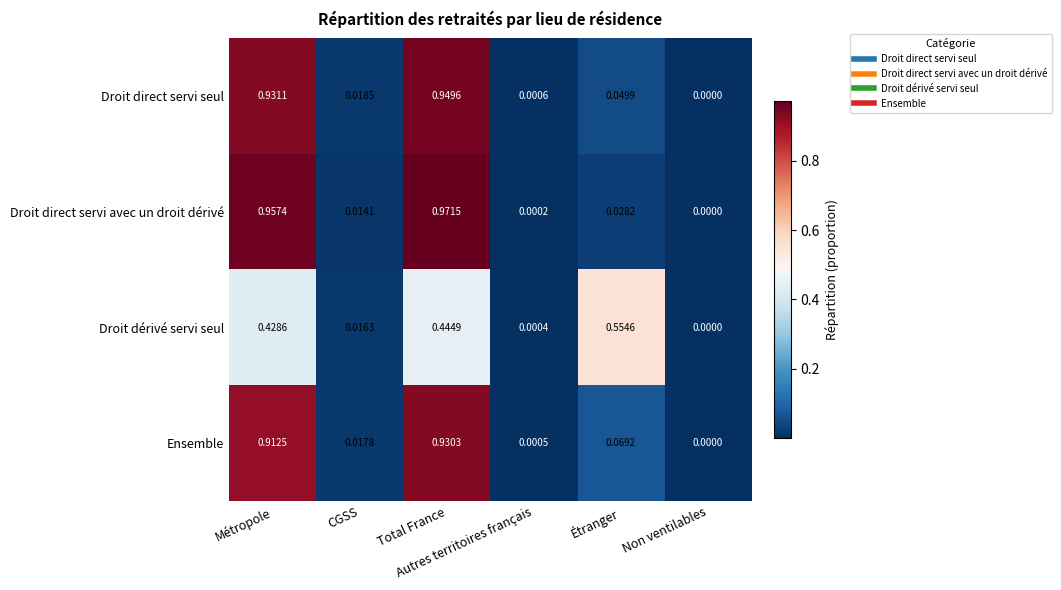

List the series in order of their peak value, highest first.

Droit direct servi avec un droit dérivé, Droit direct servi seul, Ensemble, Droit dérivé servi seul